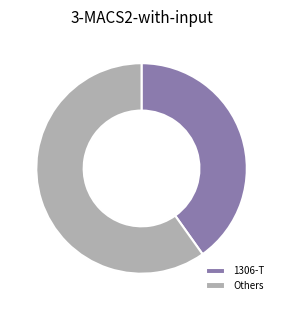

Count the number of slices in the pie.

2